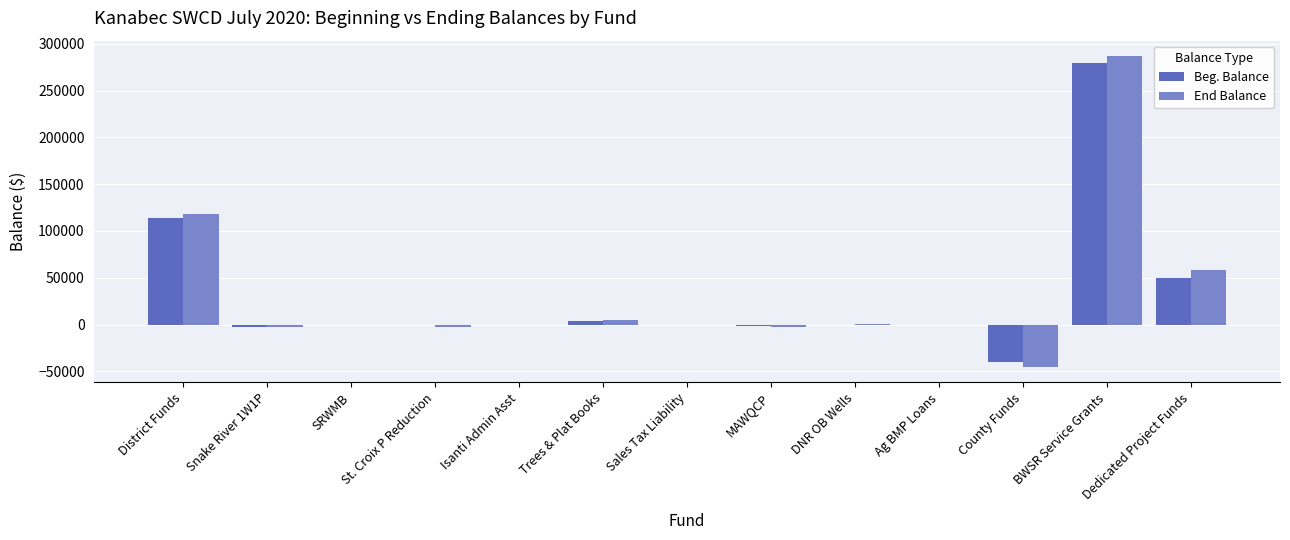

What is the approximate value of Beg. Balance at County Funds?

-39541.1